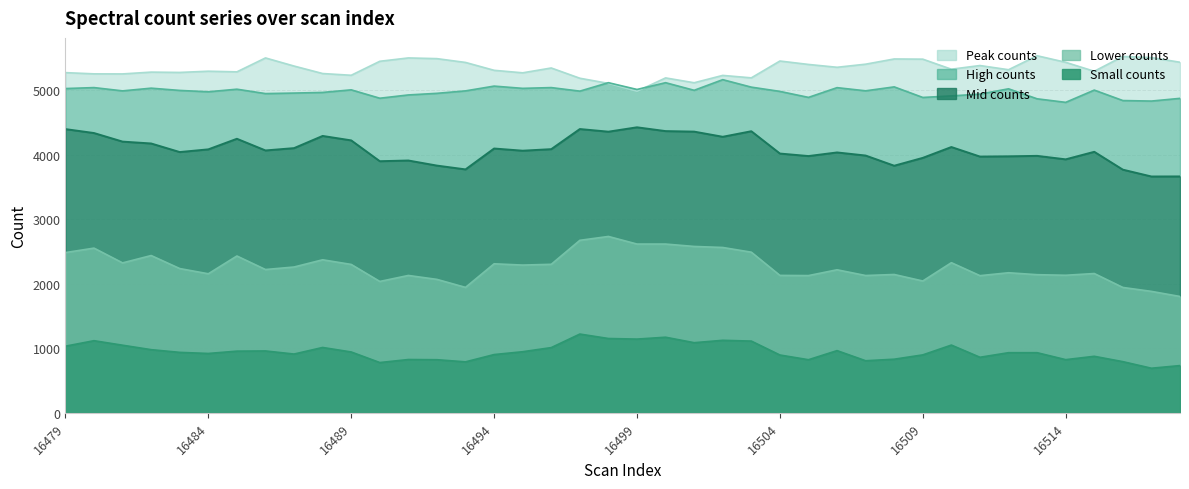

In Peak counts, how many points are higher than both neighbors (excluding endpoints)?

12